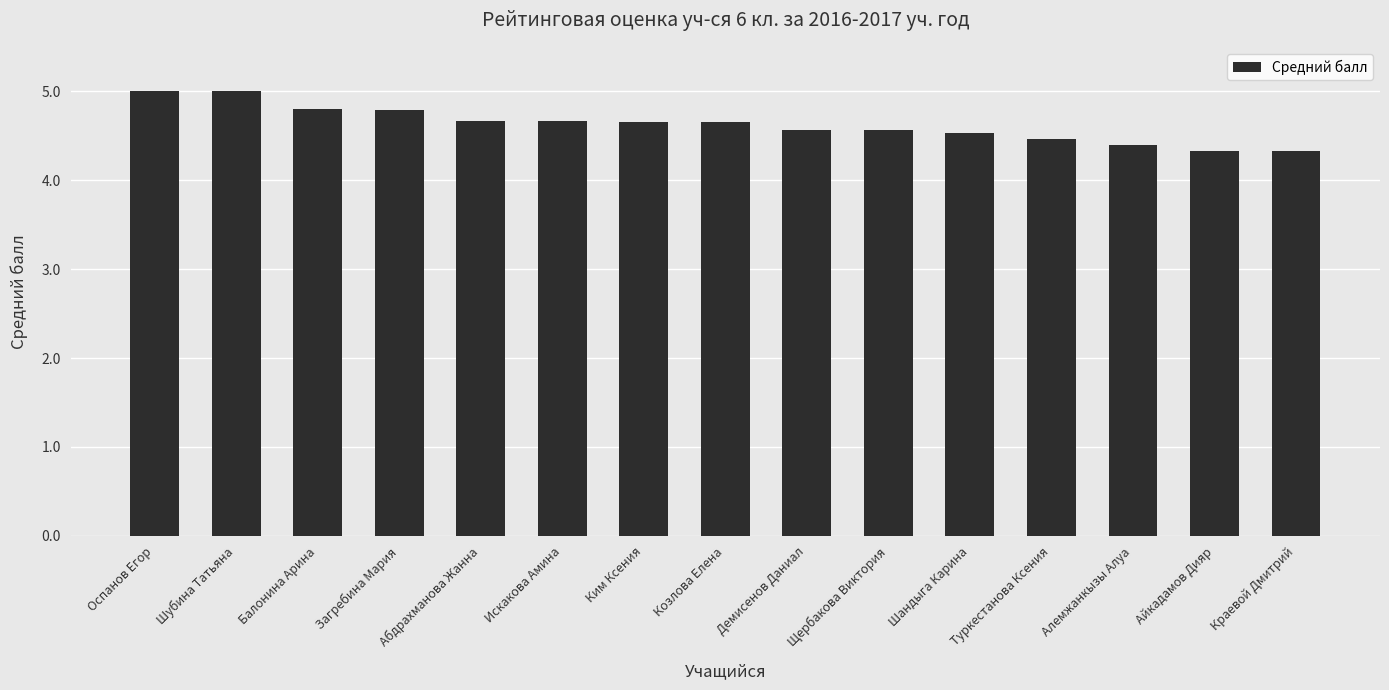

Which has a higher value, Шандыга Карина or Алемжанкызы Алуа?

Шандыга Карина